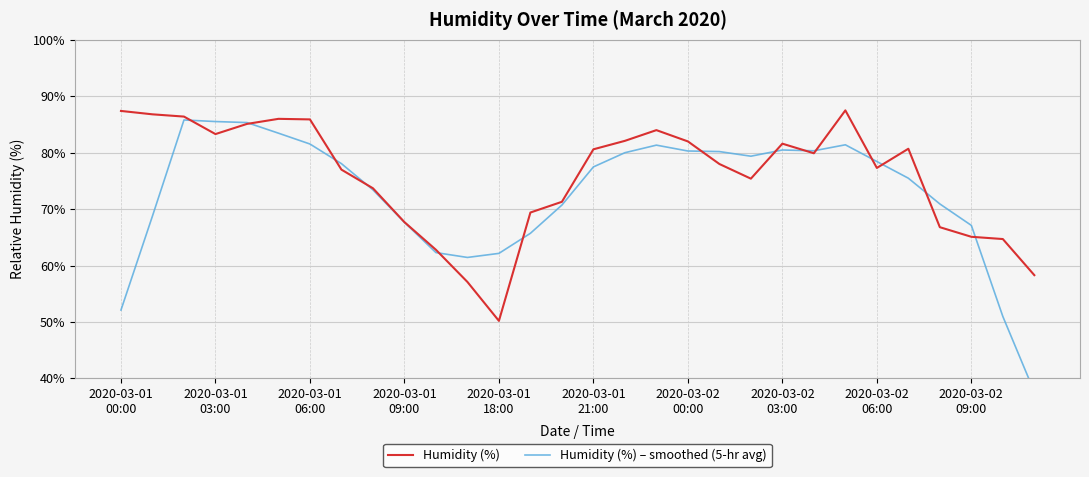

Is the value of Humidity (%) at 22 greater than the value of Humidity (%) – smoothed (5-hr avg) at 18?

No